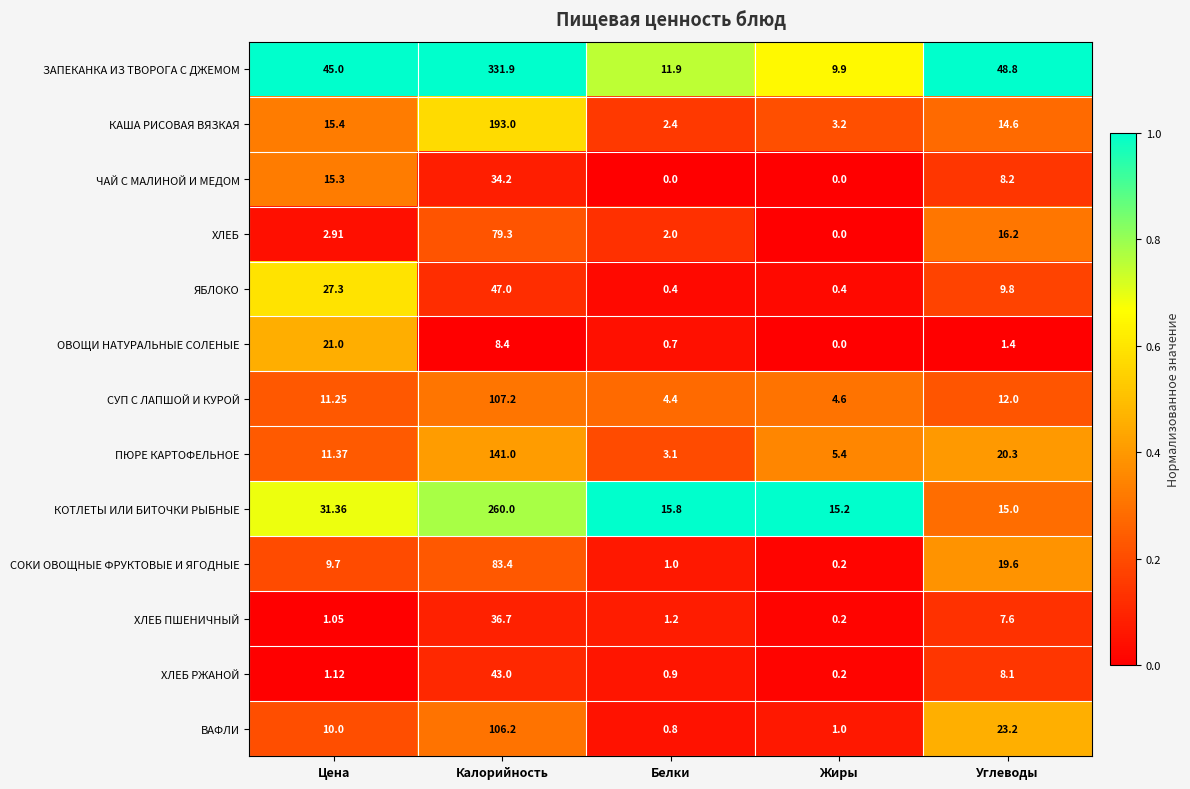

At which category does the chart reach its peak across all series?

Калорийность